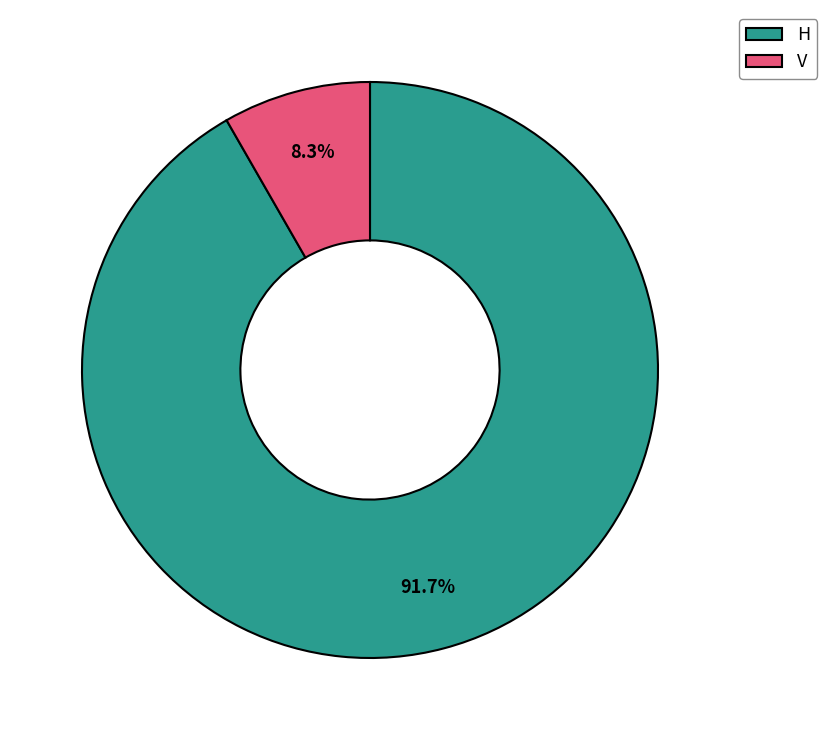

Does any single category account for the majority?

Yes